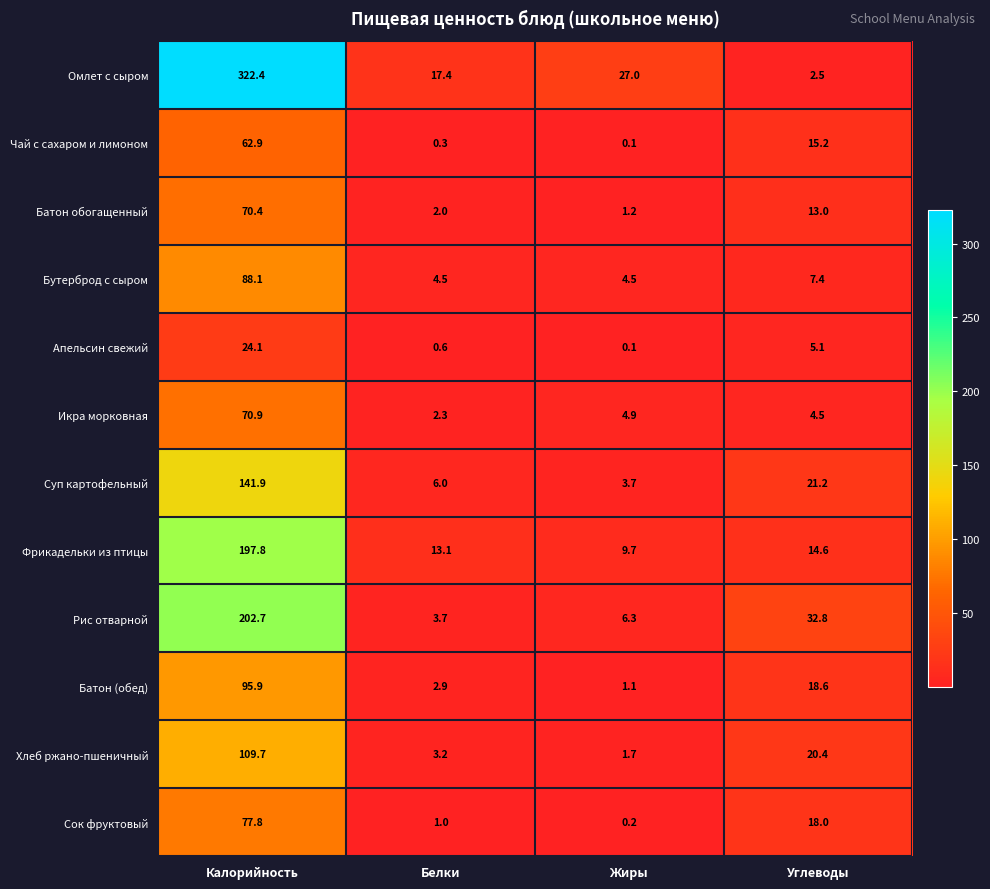

Which category has the highest value across all series?

Калорийность